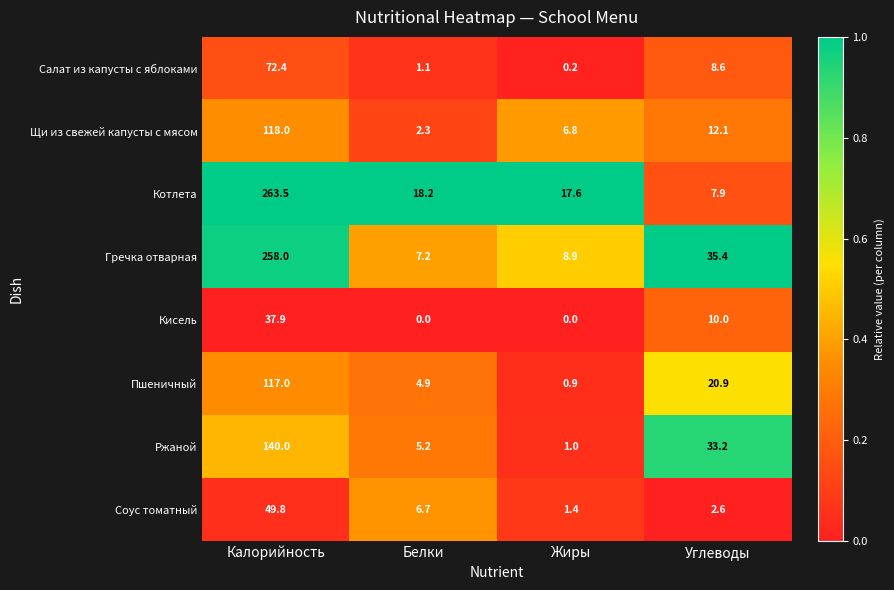

Which series has the largest range (max minus min)?

Котлета